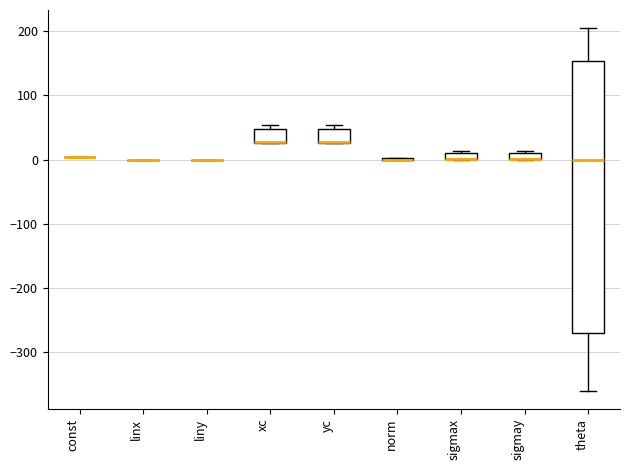

Comparing the boxes themselves (not the whiskers), which one is the tallest?

theta